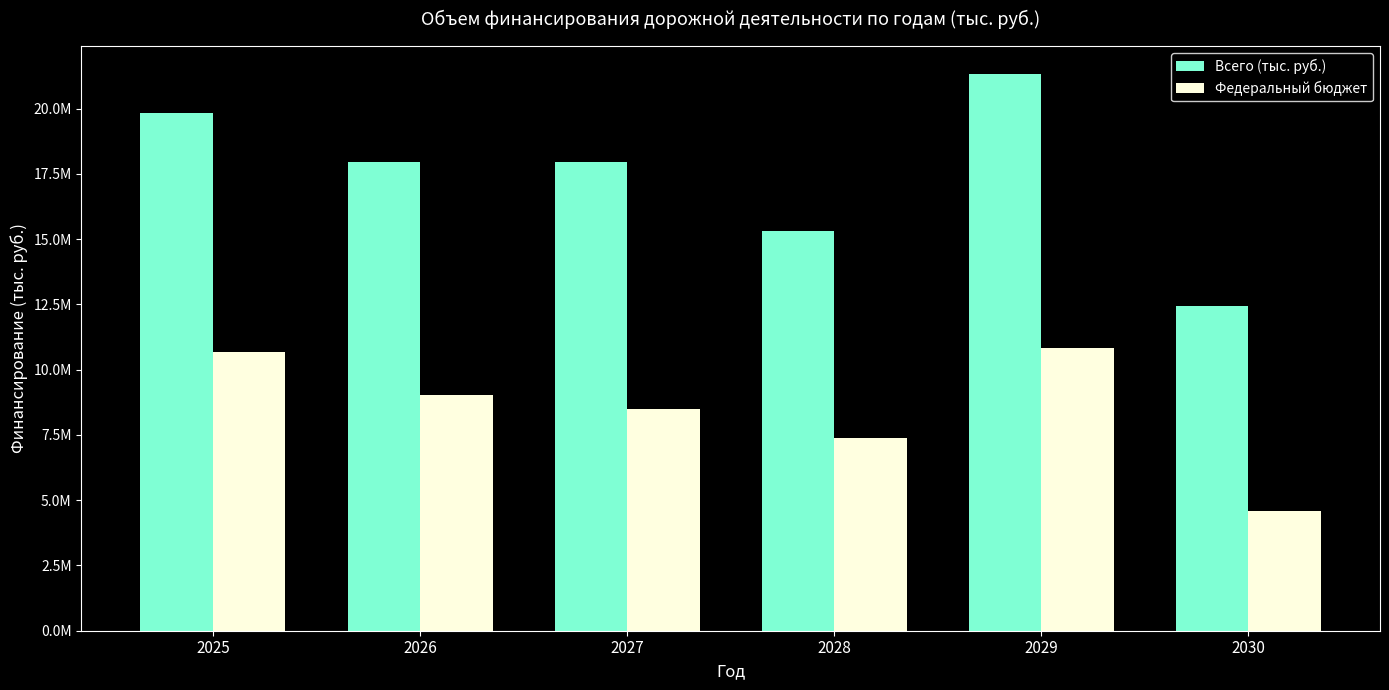

Between 2028 and 2030, which series saw the biggest shift?

Всего (тыс. руб.)